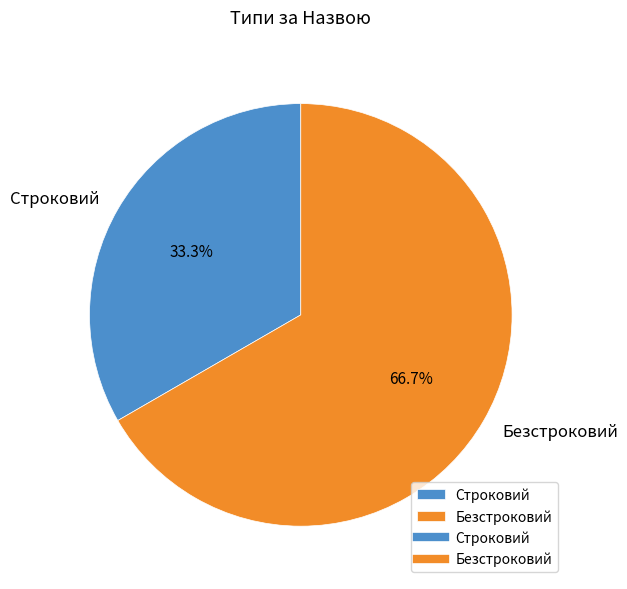

How many segments does this pie chart have?

2